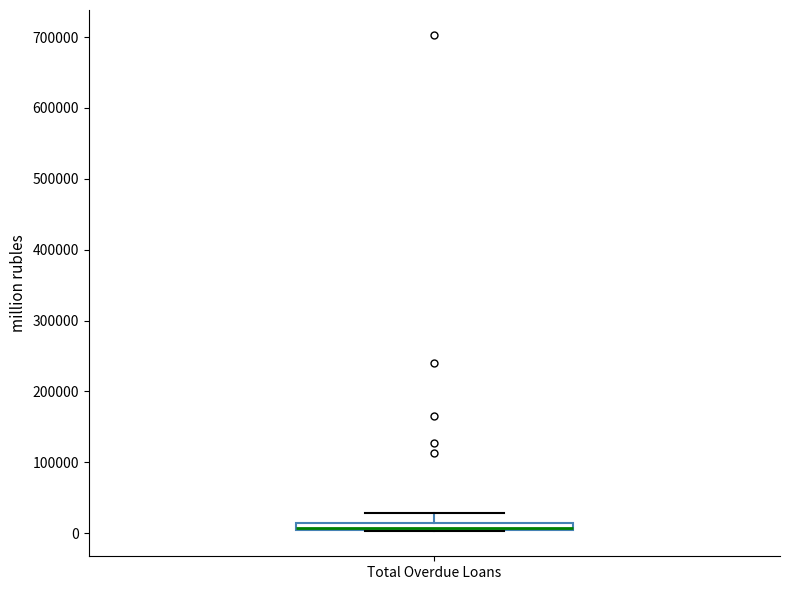

Where is the upper edge of the box for Total Overdue Loans on the y-axis? The values are not printed on the chart, so give them approximately, as read against the axis.

10000